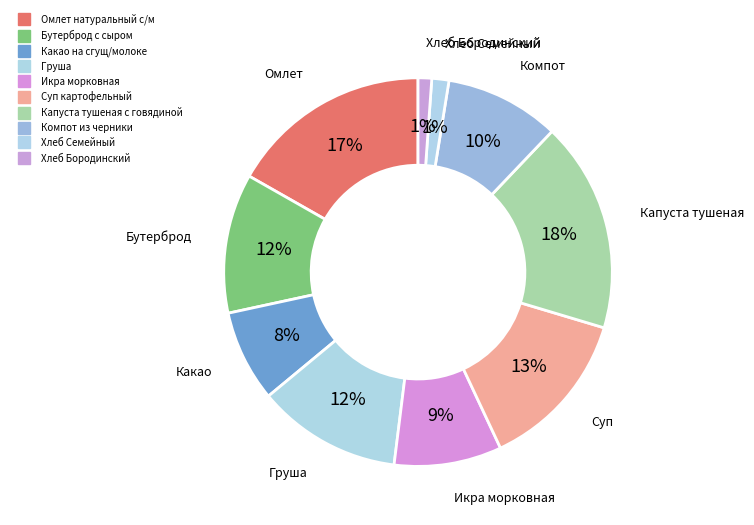

Which category has the smallest portion of the pie?

Хлеб Бородинский